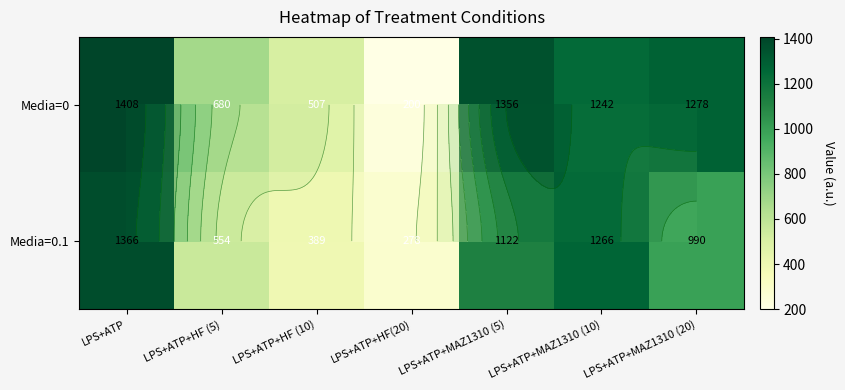

Is it true that Media=0 equals 343 at LPS+ATP+HF(20)?

False